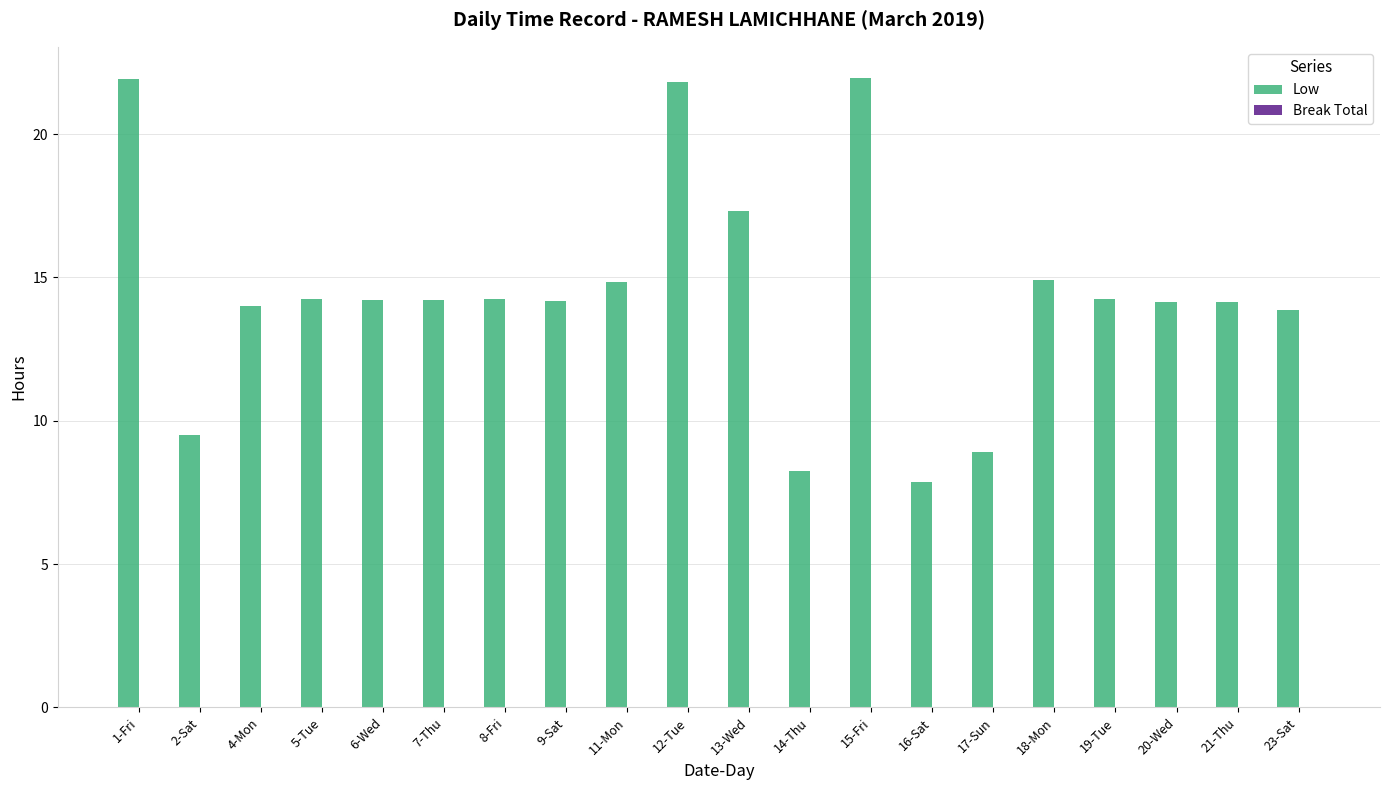

How many bars are there in total?

20